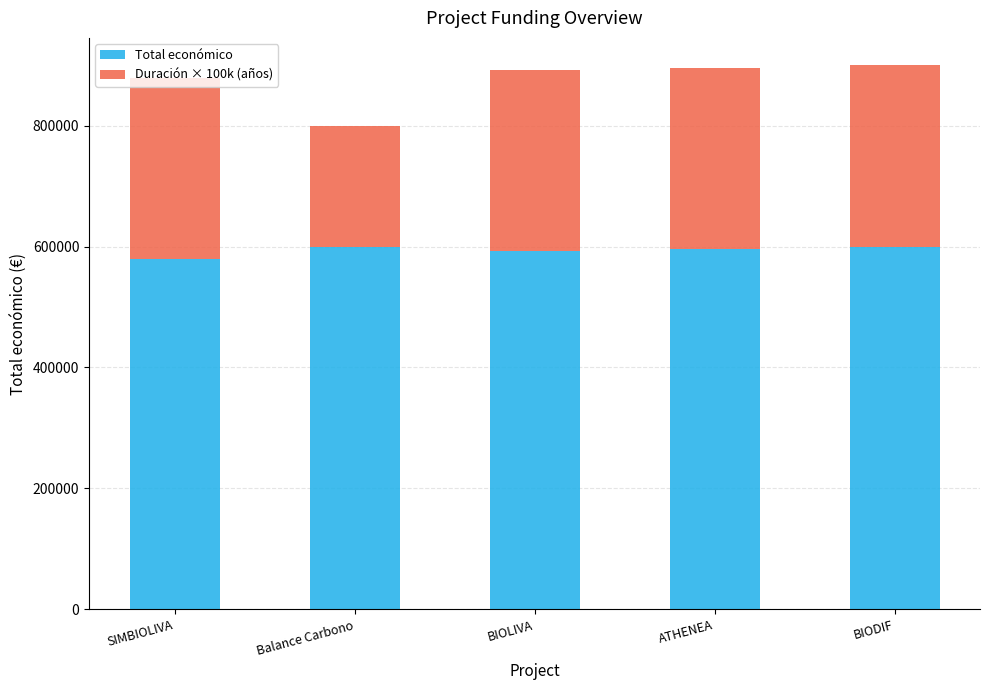

What is the minimum value for Total económico?

579152